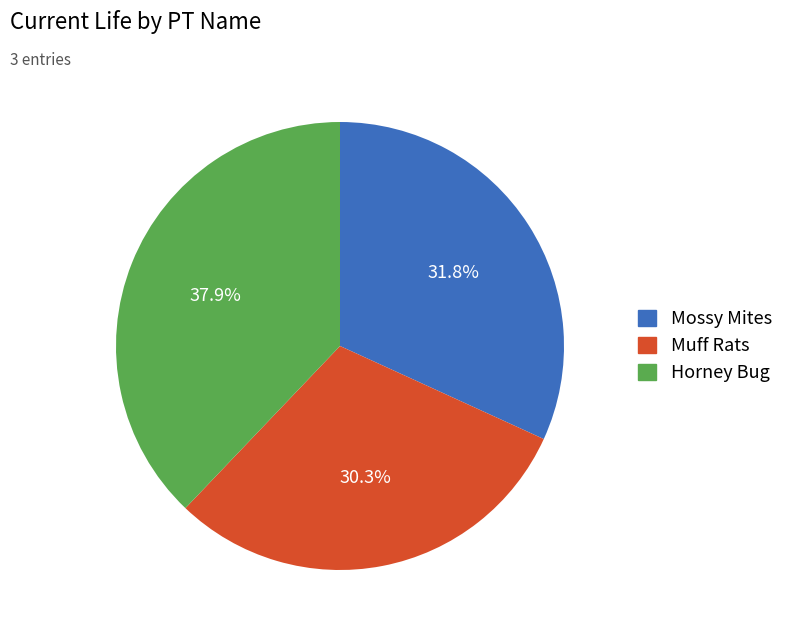

Rank the categories by value from lowest to highest.

Muff Rats, Mossy Mites, Horney Bug